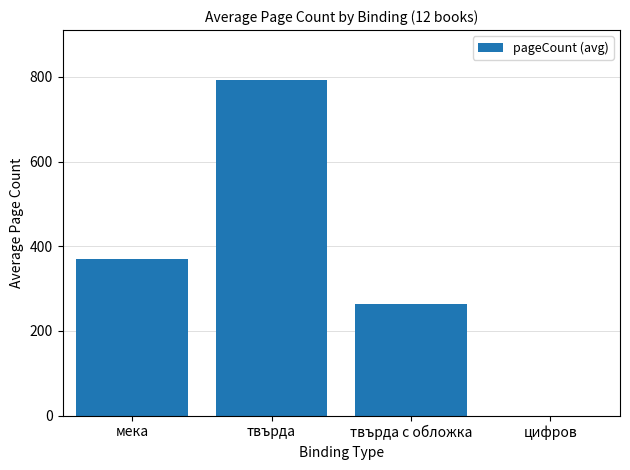

Is it true that the value at твърда с обложка is 264.0?

True